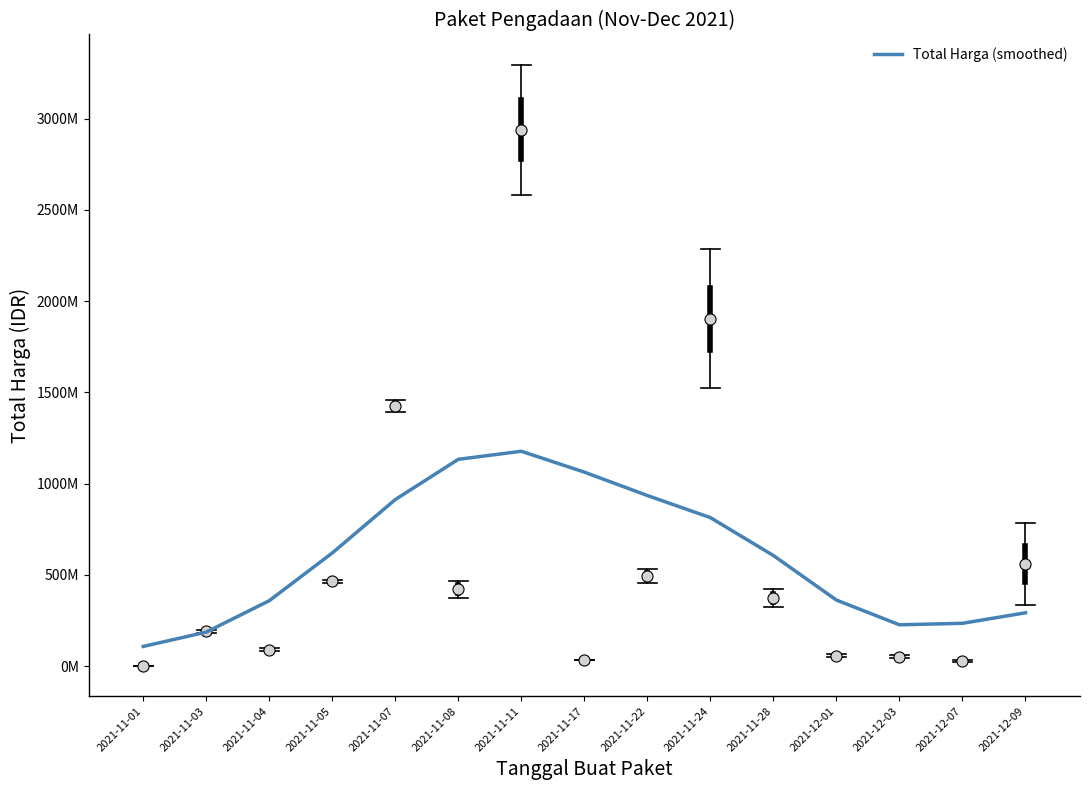

Reading right to left, what are all the values shown in this chart?

292362082.0	234784857.3	226556170.5	362080065.5	606140223.8	813856608.6	934976951.8	1063110127.4	1177463399.5	1133312696.4	912777272.5	620156890.7	358587221.4	186503998.5	107982589.3